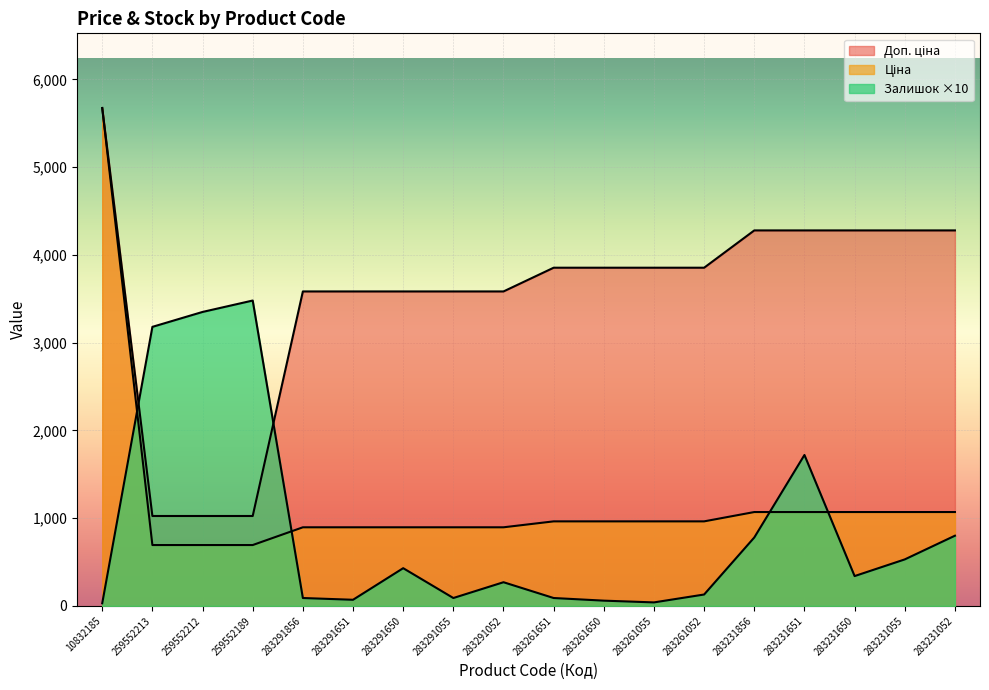

What is the minimum value shown in the chart?

30.0